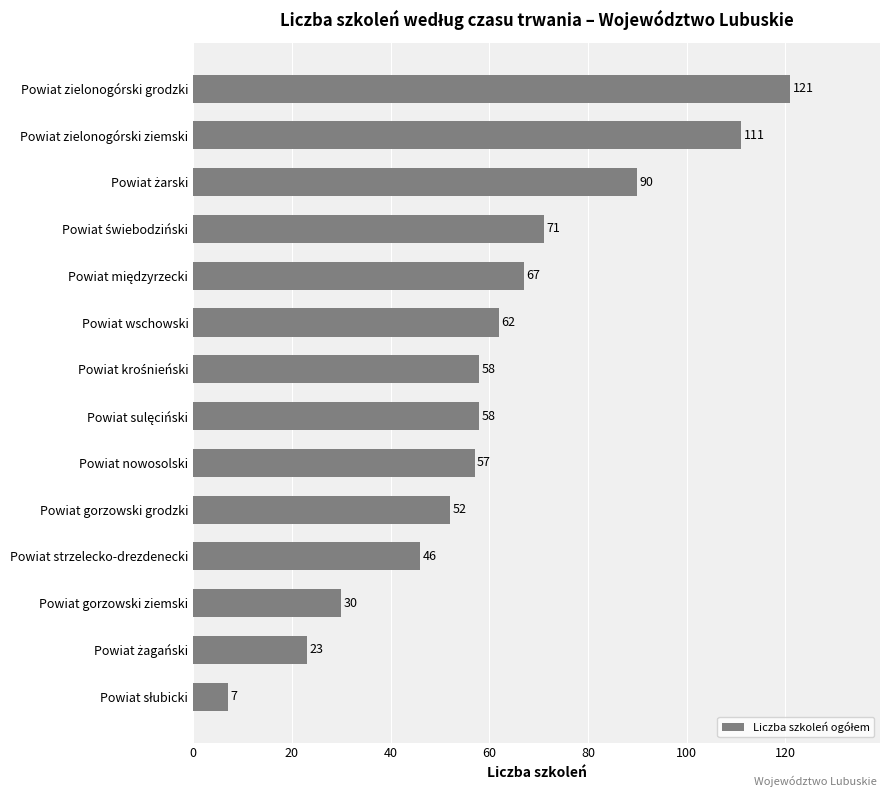

Reading bottom to top, transcribe all the data shown in this chart.

7	23	30	46	52	57	58	58	62	67	71	90	111	121